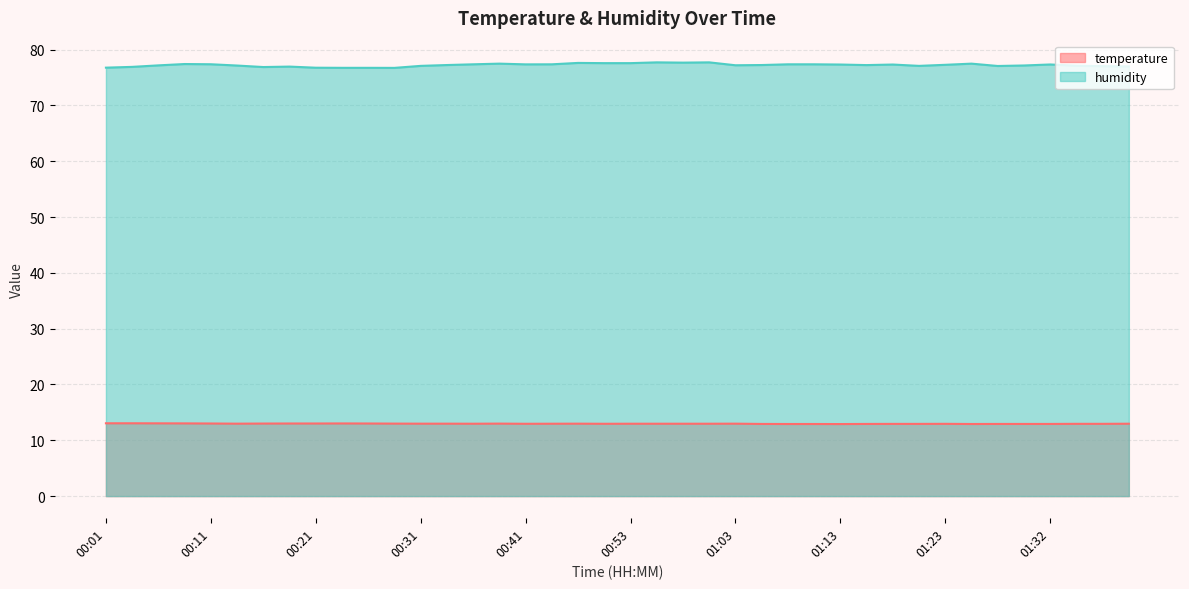

Where is humidity nearest to the value 77?

01:40